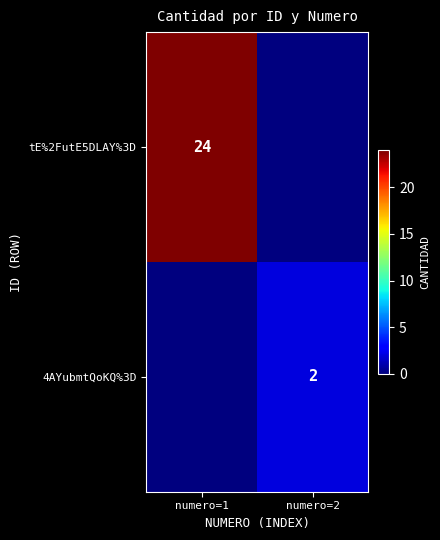

At how many categories does at least one series exceed 14?

1